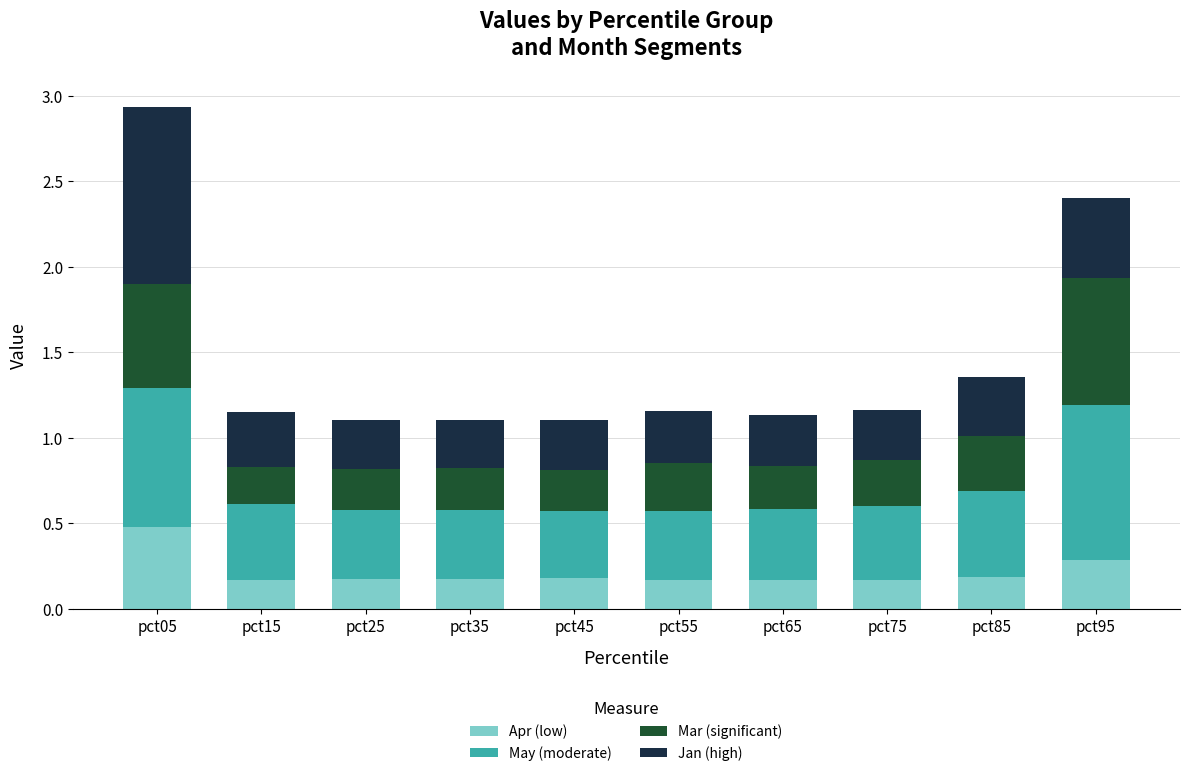

What is the highest value of the Apr (low) series?

0.5